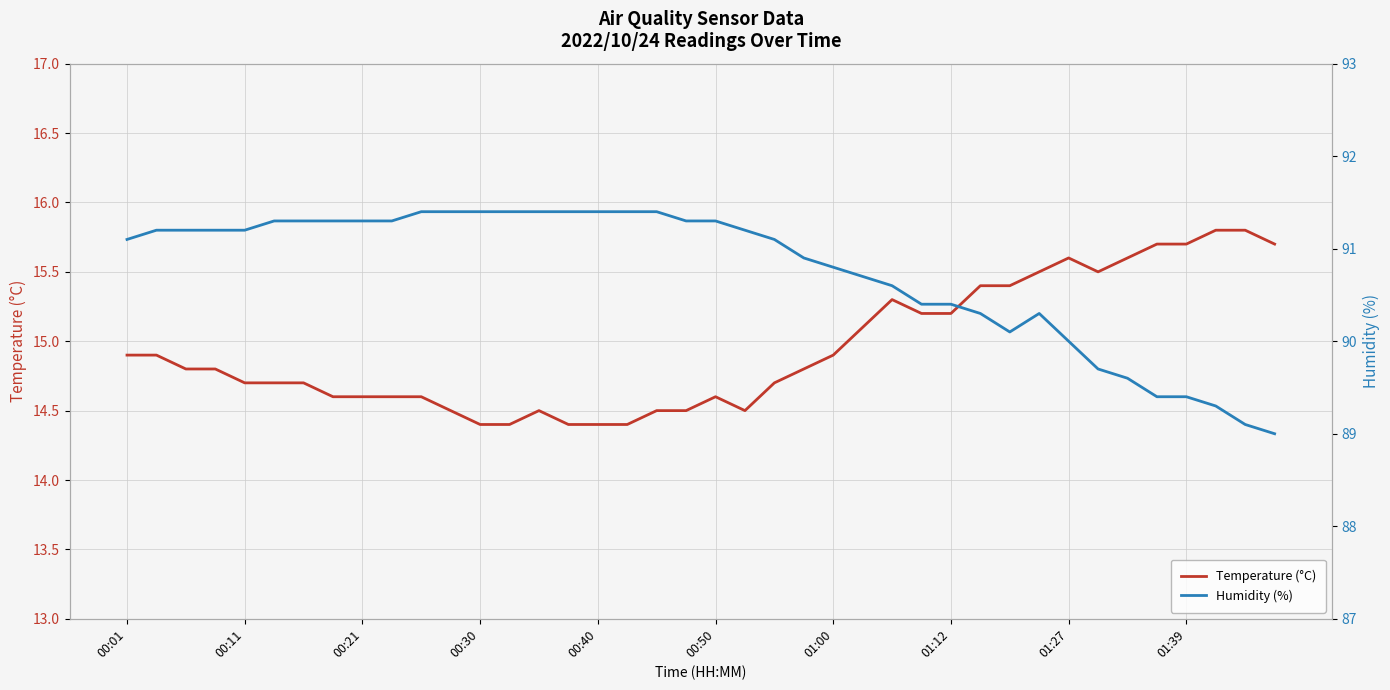

At 29, list the series in order from largest to smallest.

Humidity (%), Temperature (°C)